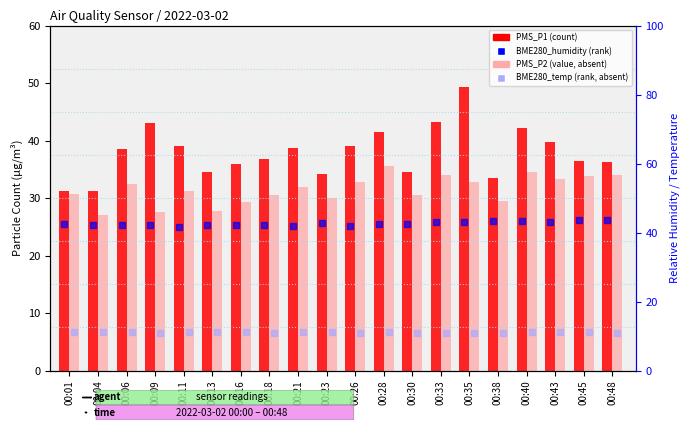

The value of PMS_P2 at 00:35 is 32.8. True or false?

True